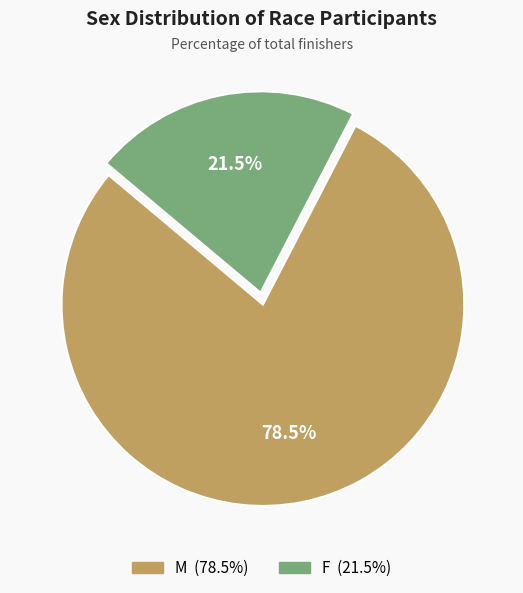

What is the majority slice?

M